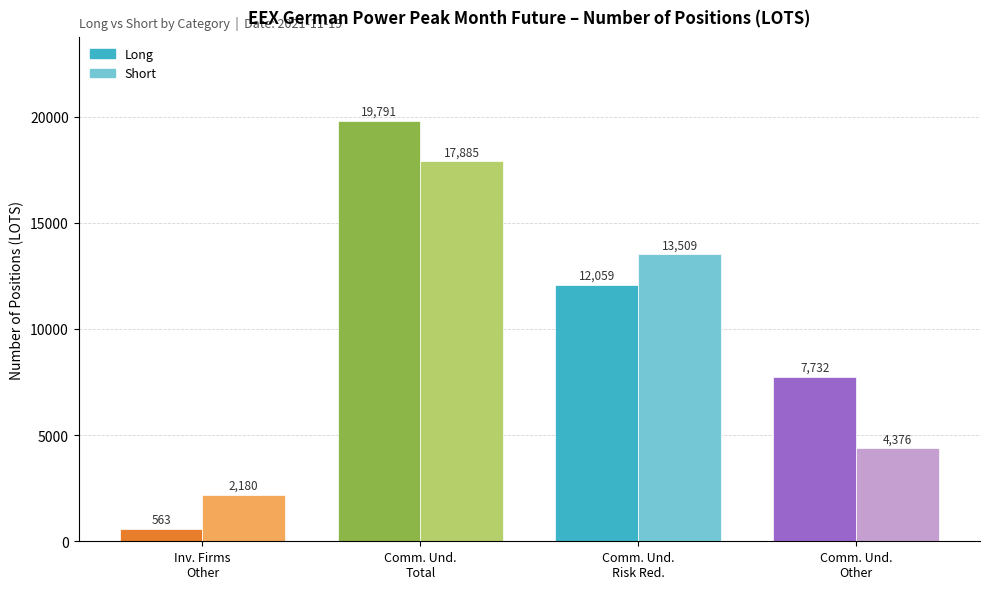

True or false: Long has a value of 5274.6 at Comm. Und.
Other.

False